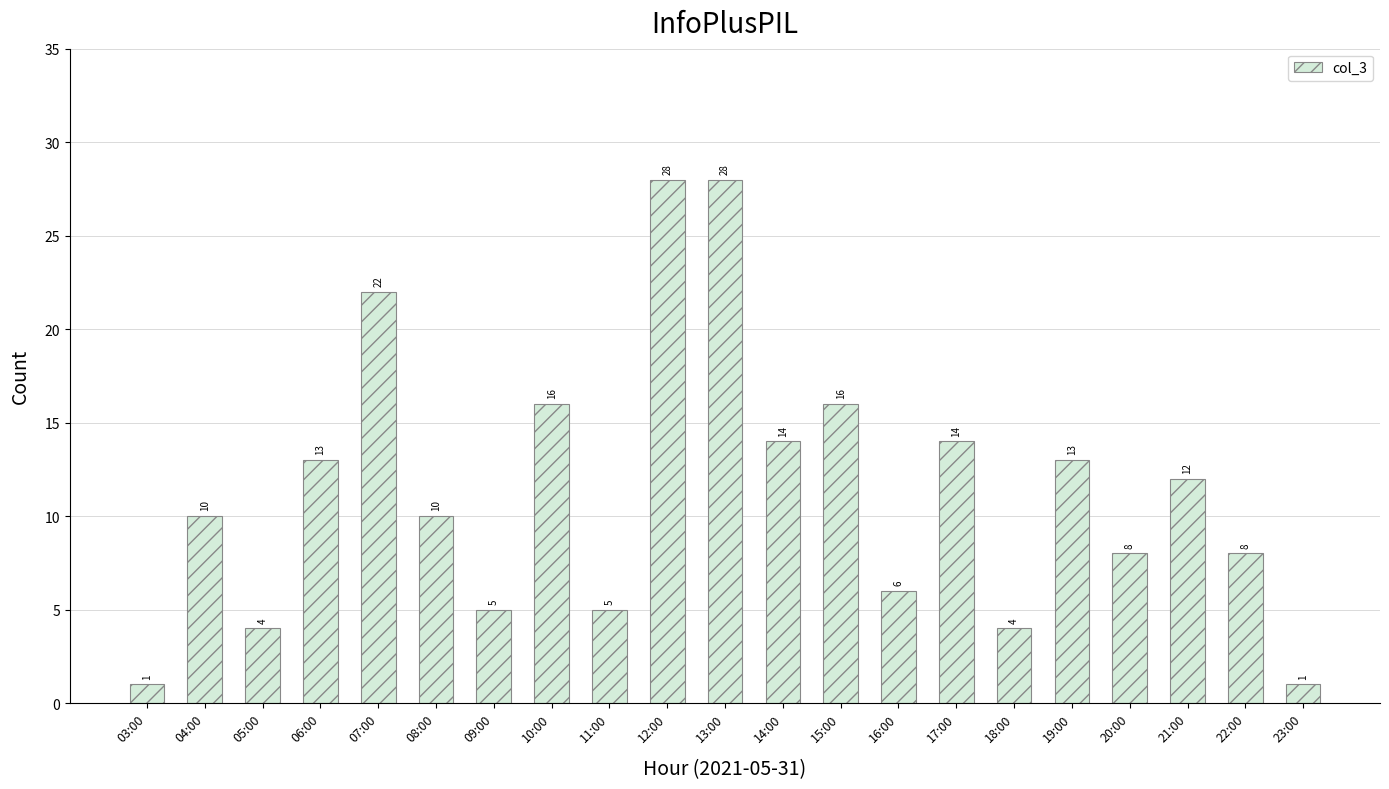

Are the bars grouped side by side (vs. stacked)?

No